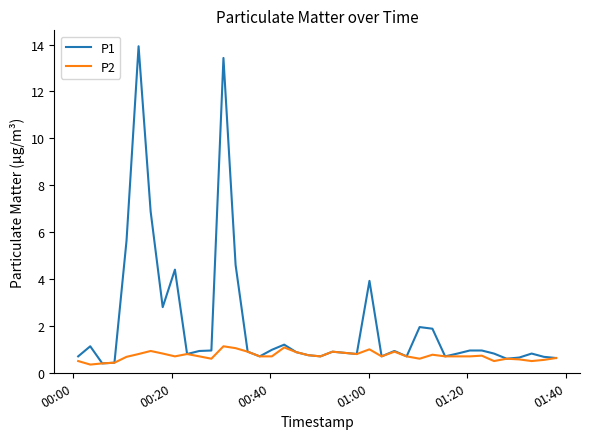

What is the minimum value for P1?

0.4